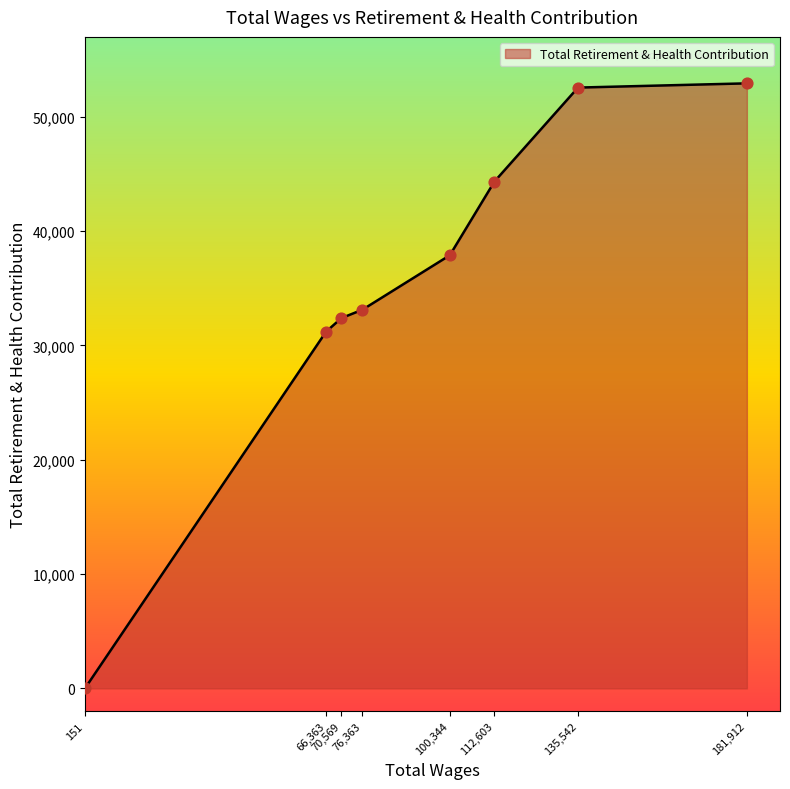

What is the difference between the maximum and minimum values?

52935